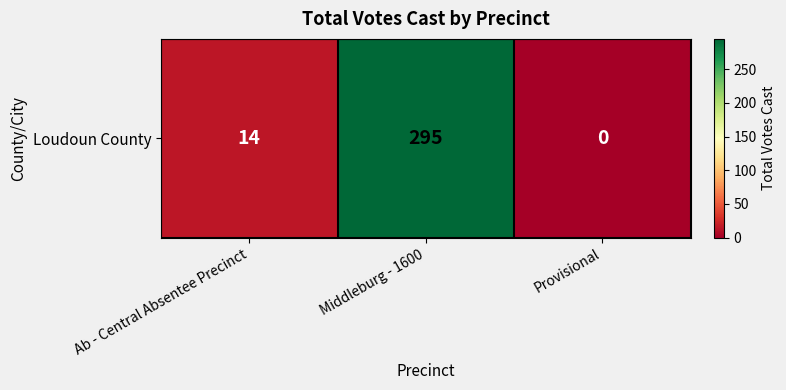

List the labels in order of value, largest first.

Middleburg - 1600, Ab - Central Absentee Precinct, Provisional